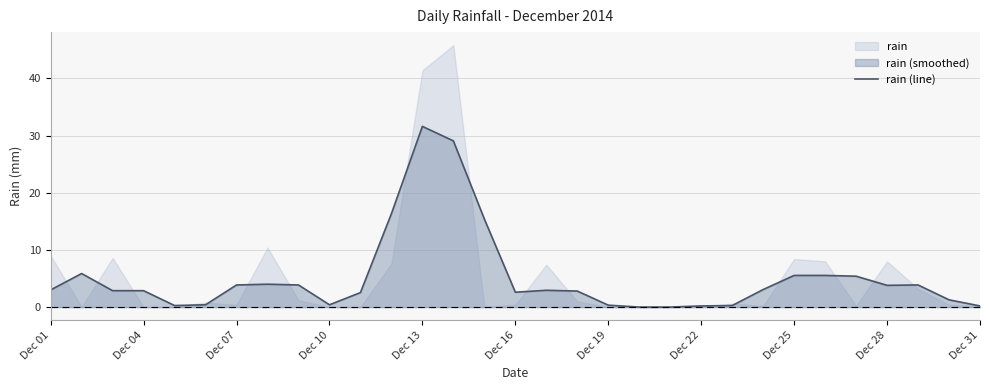

How many lines are shown in the chart?

1